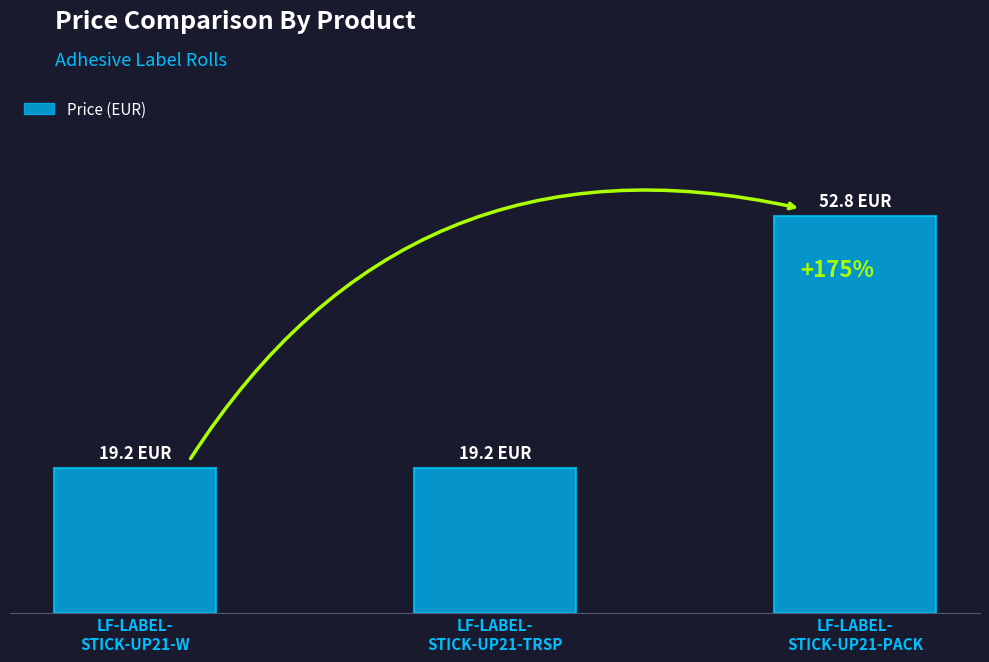

What is the value of the 3rd bar from the left?

52.8